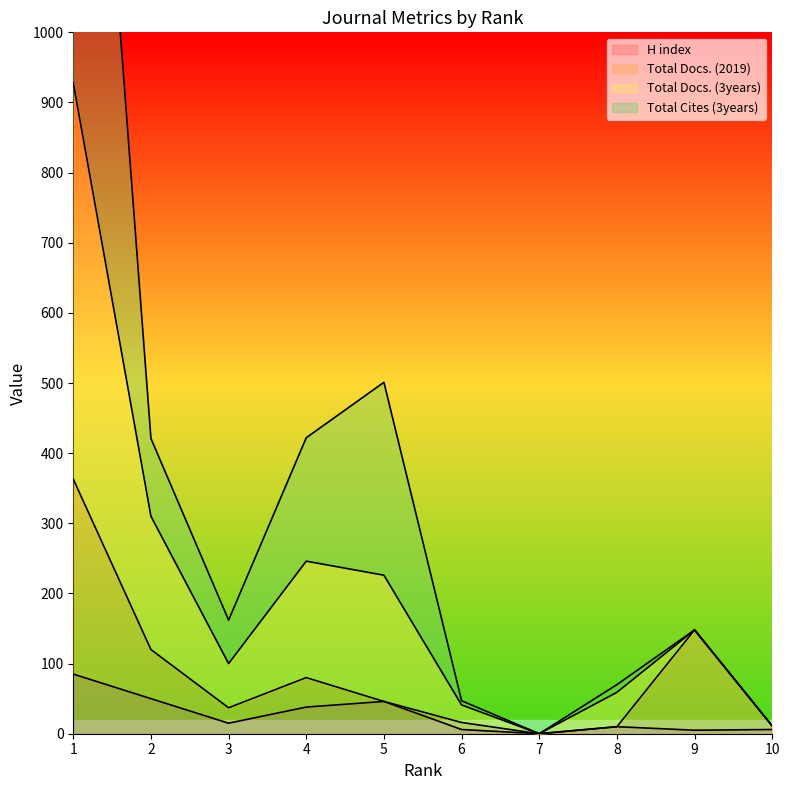

What is the difference between the H index values at 10 and 5?

40